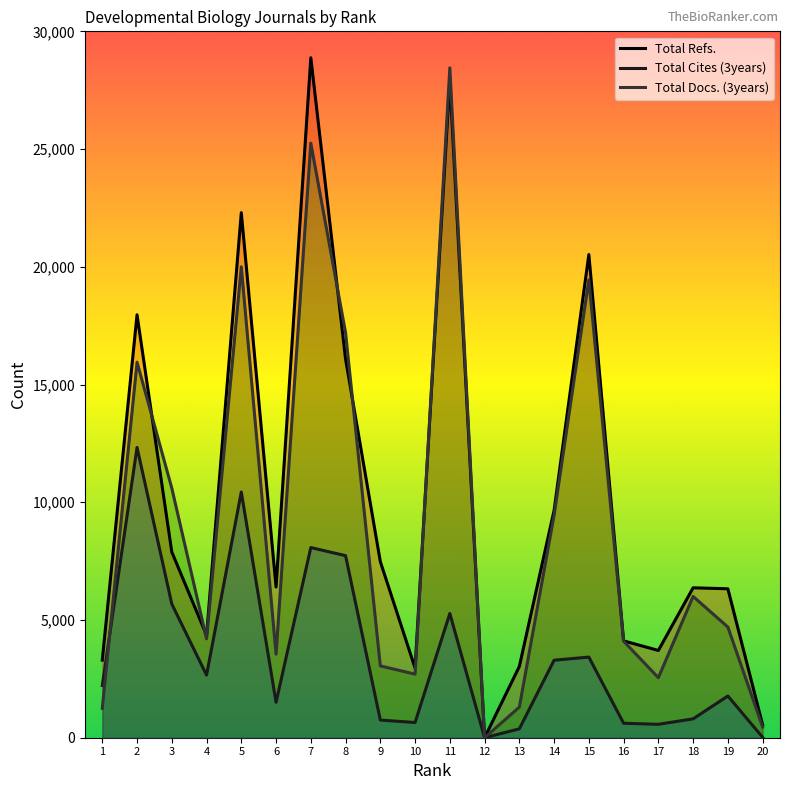

Which series has the largest total across all categories?

Total Refs.